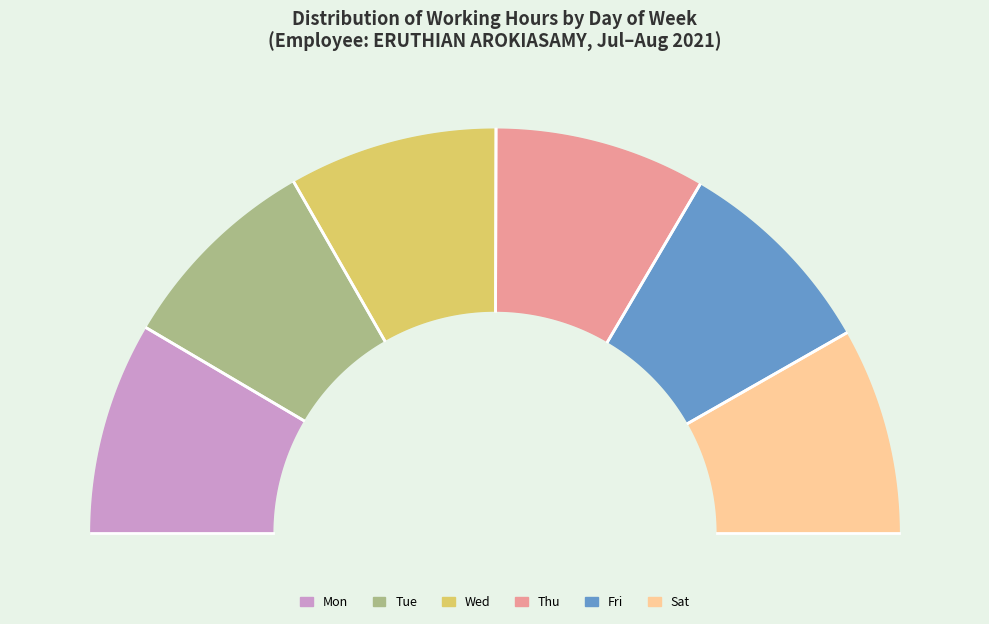

Does any single category account for the majority?

No